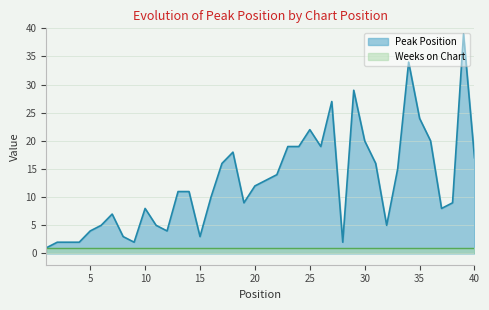

Is it true that the value at 25 is 9?

False